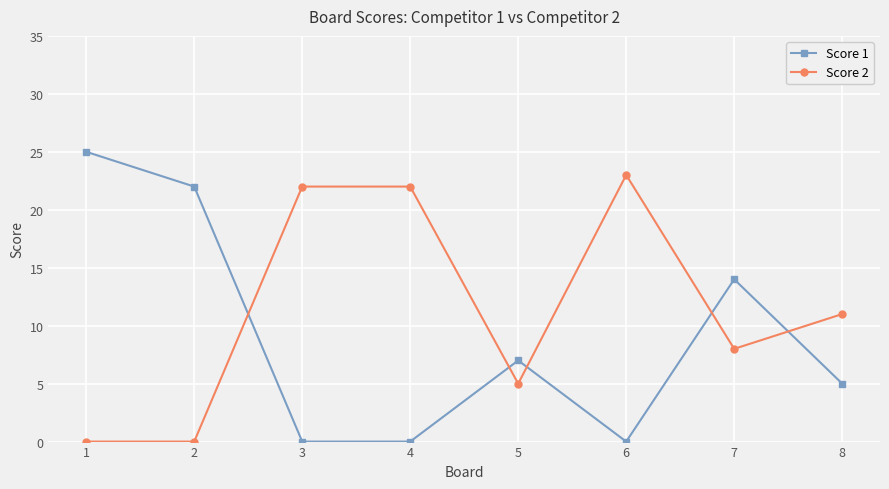

True or false: Score 2 has more than 2 points higher than both neighbors.

False